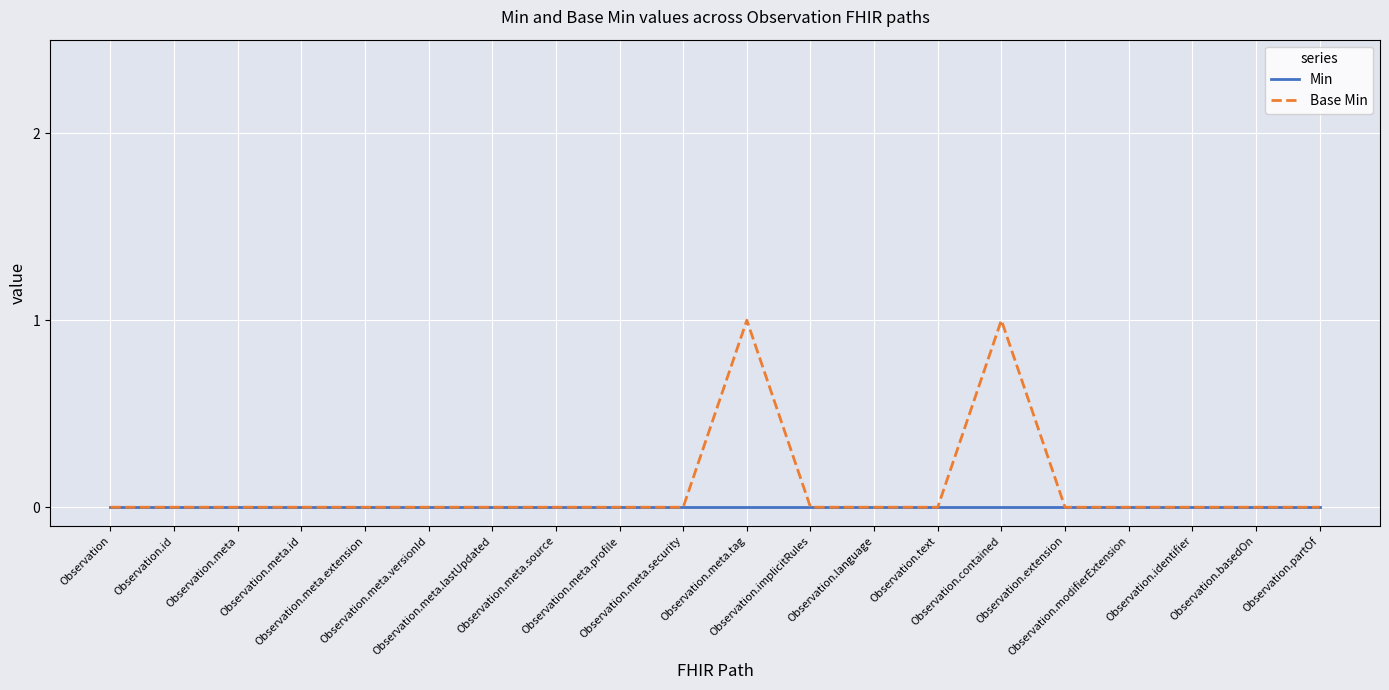

Rank the series by their maximum value, from highest to lowest.

Base Min, Min